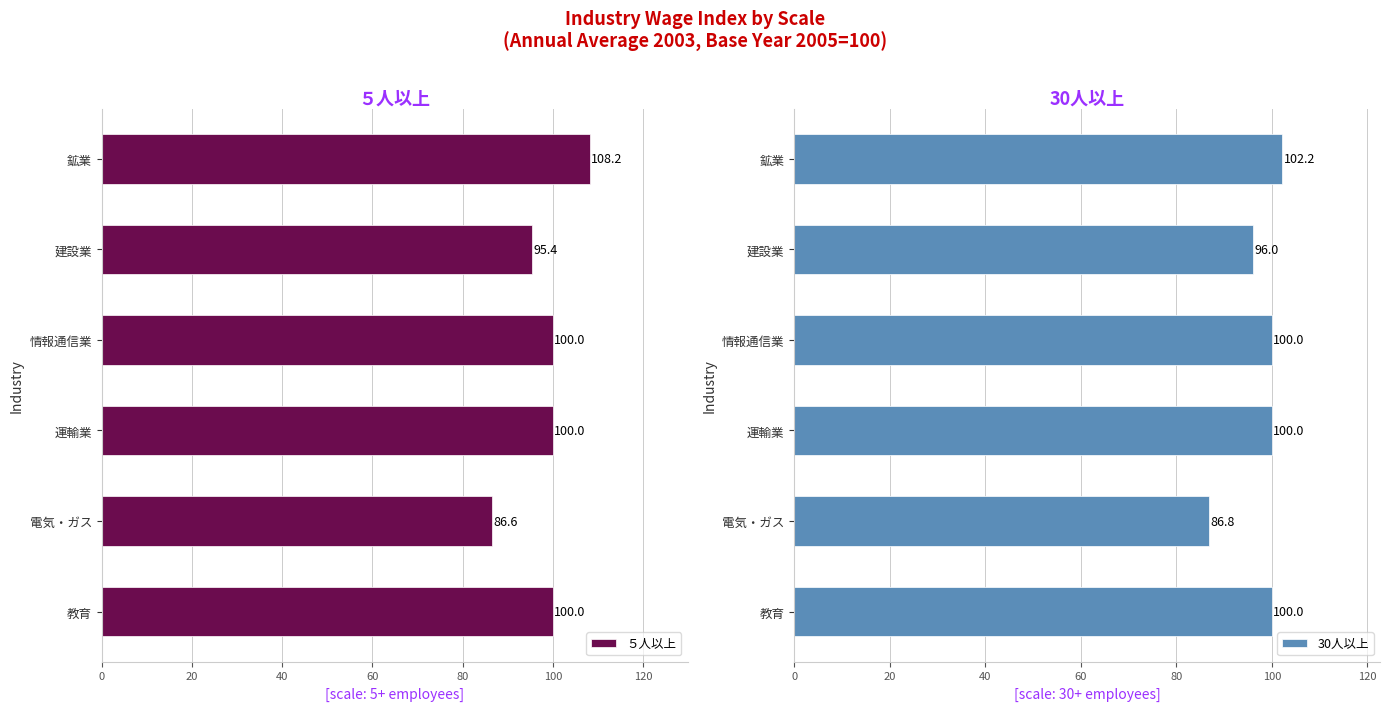

Where is ５人以上 nearest to the value 97?

建設業